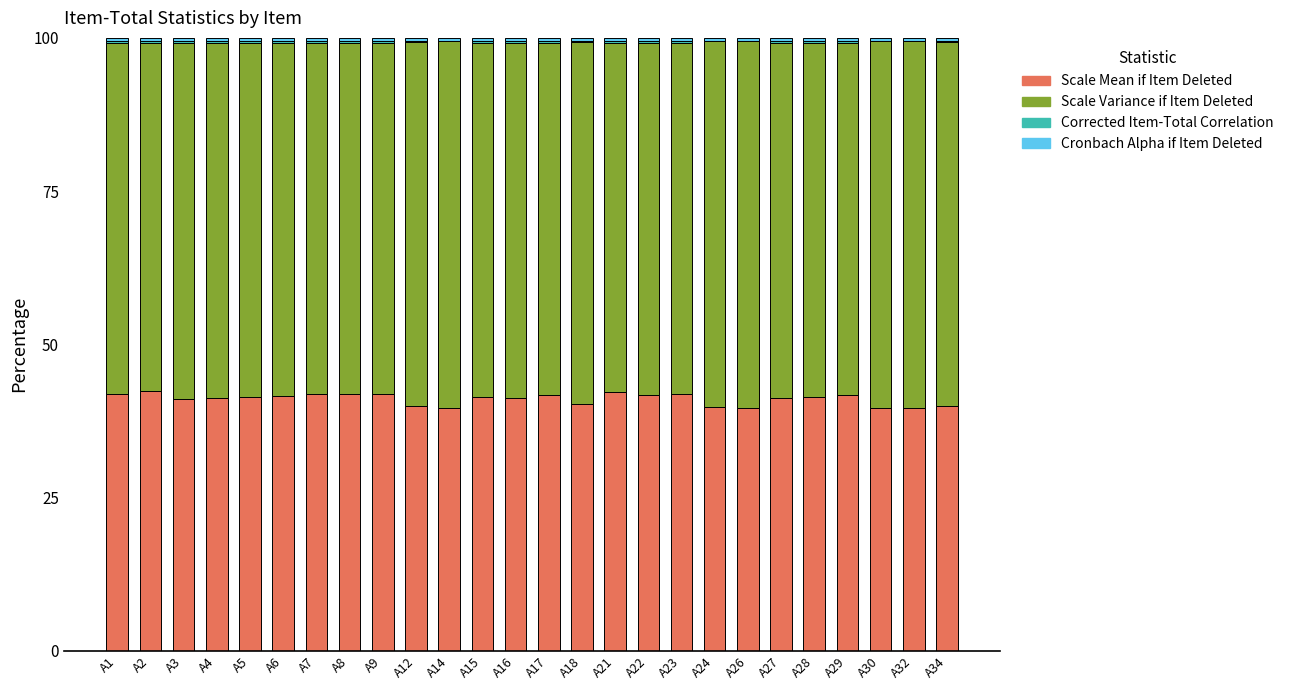

Does the chart contain stacked bars?

Yes